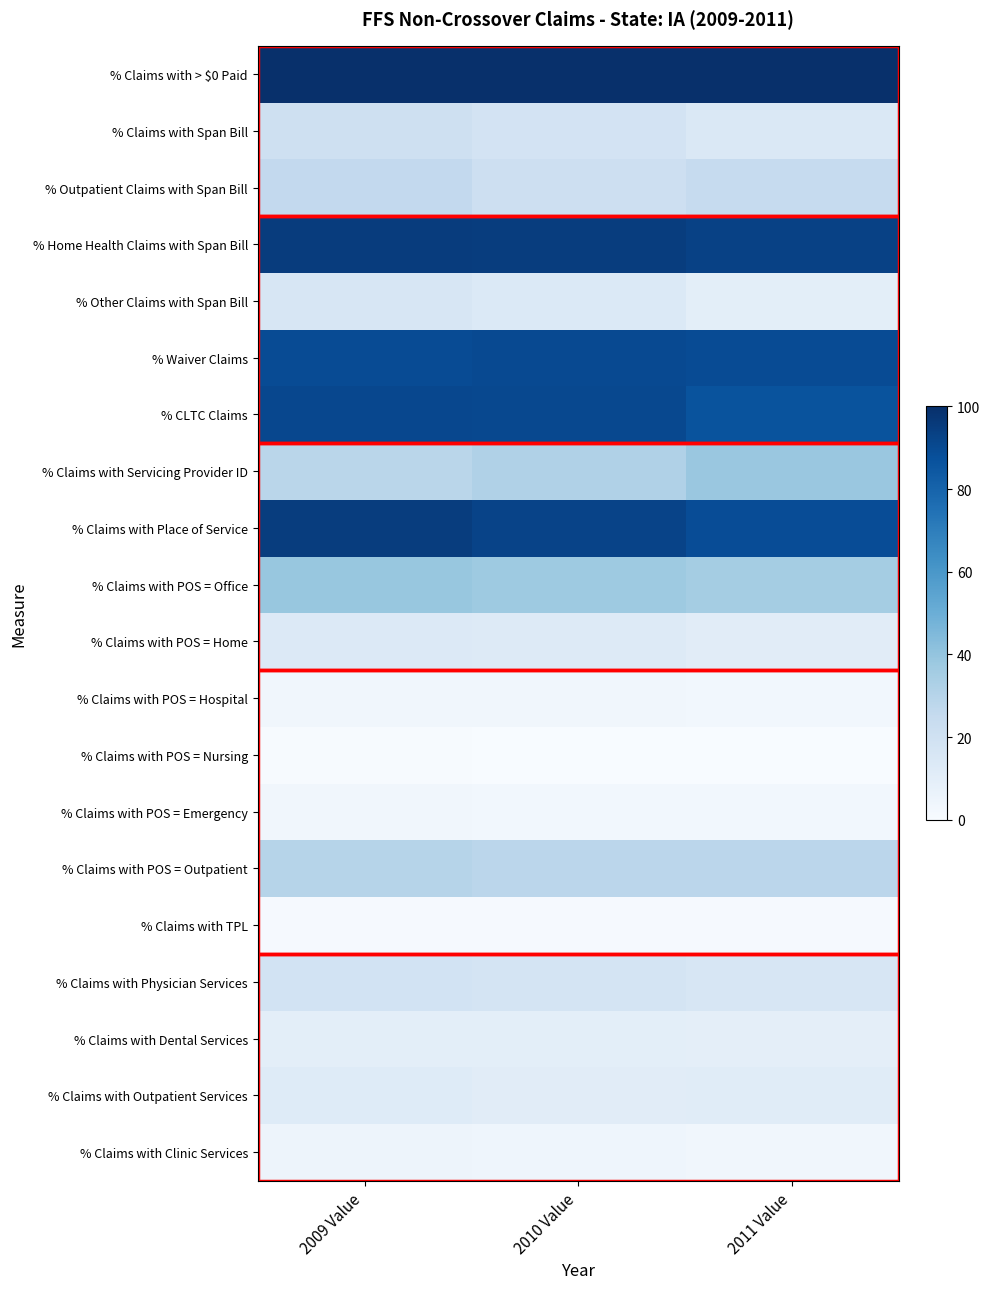

Count the number of categories in the chart.

3